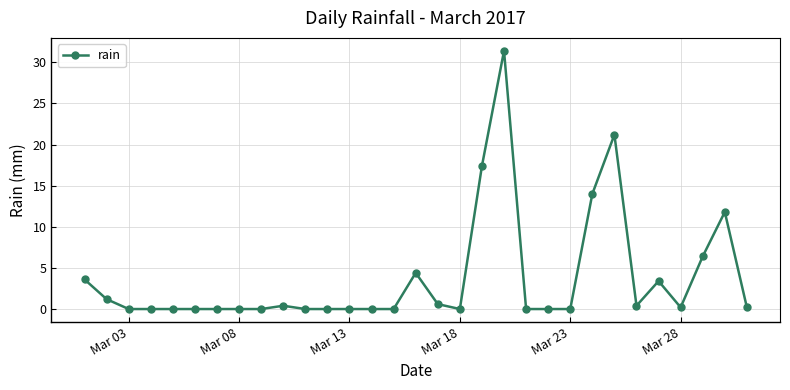

Is this an area chart (filled region under the line)?

No